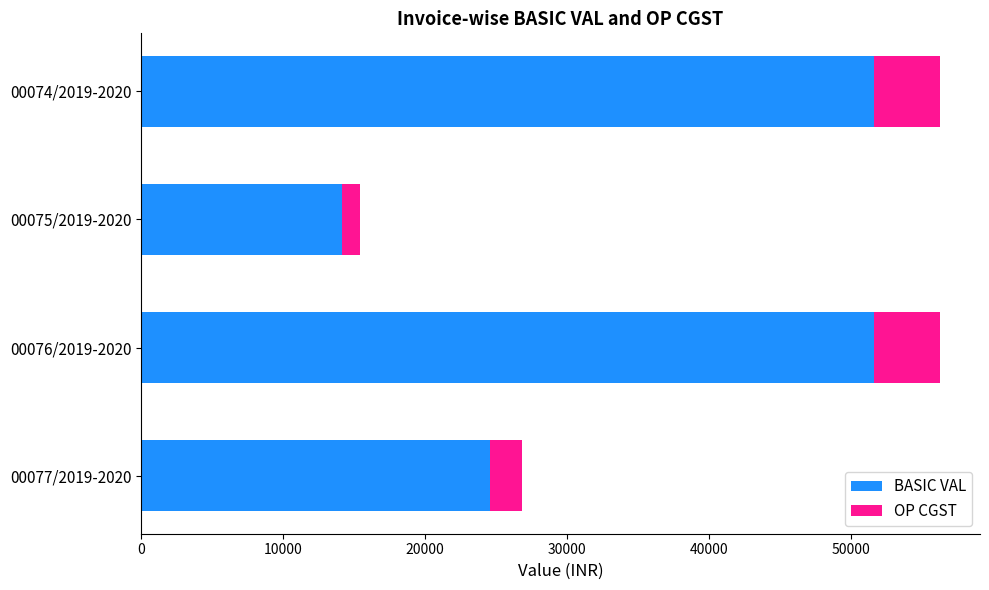

What is the sum of all BASIC VAL values?

142025.0